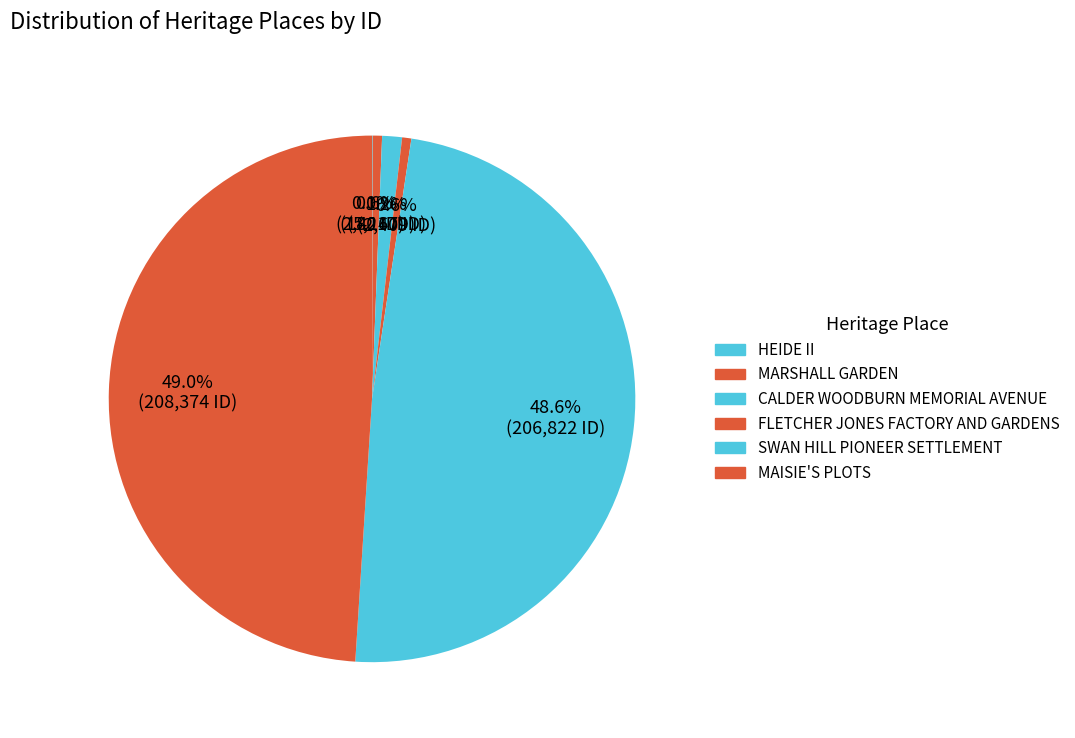

Is there any slice that represents more than half of the pie?

No